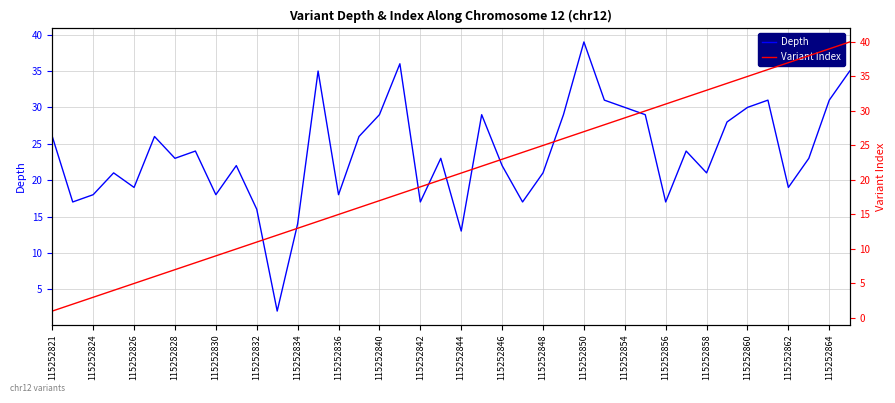

How many lines are shown in the chart?

2